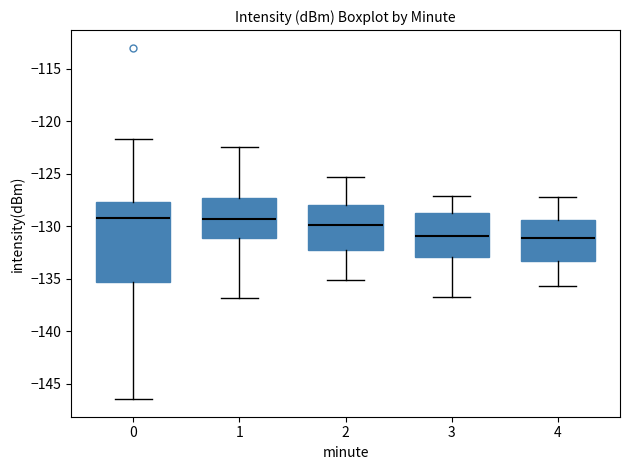

Comparing the boxes themselves (not the whiskers), which one is the tallest?

0